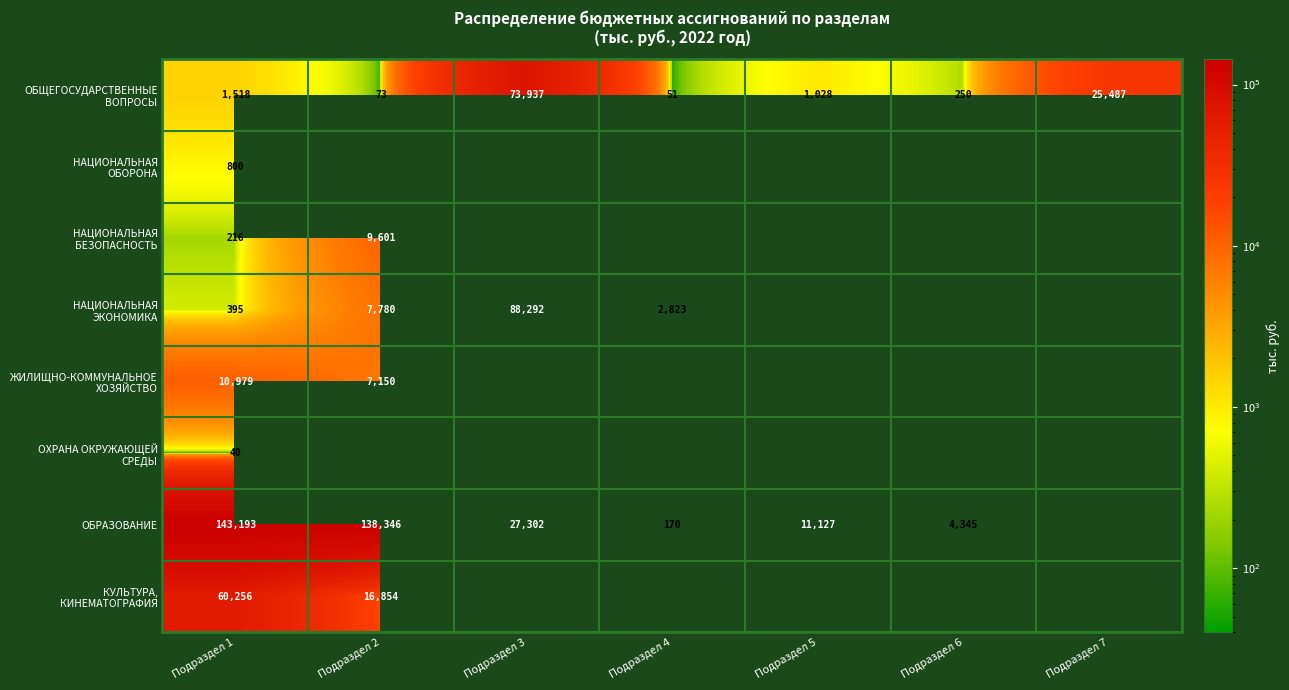

At which category is the sum across all series the highest?

Подраздел 1